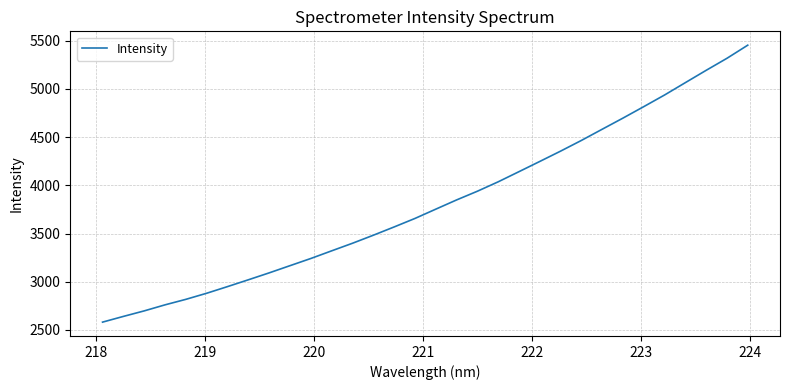

What is the average value?

3816.0